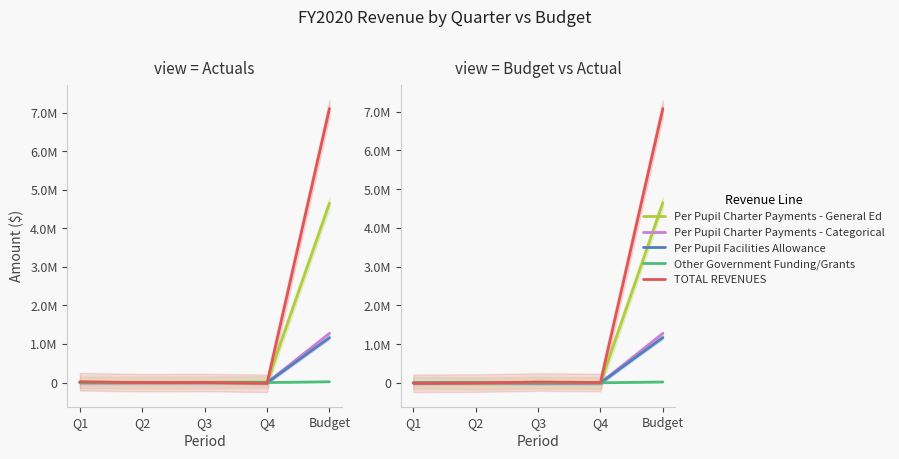

What is the sum of the Per Pupil Facilities Allowance values at Q4 and Q3?

-9977.5